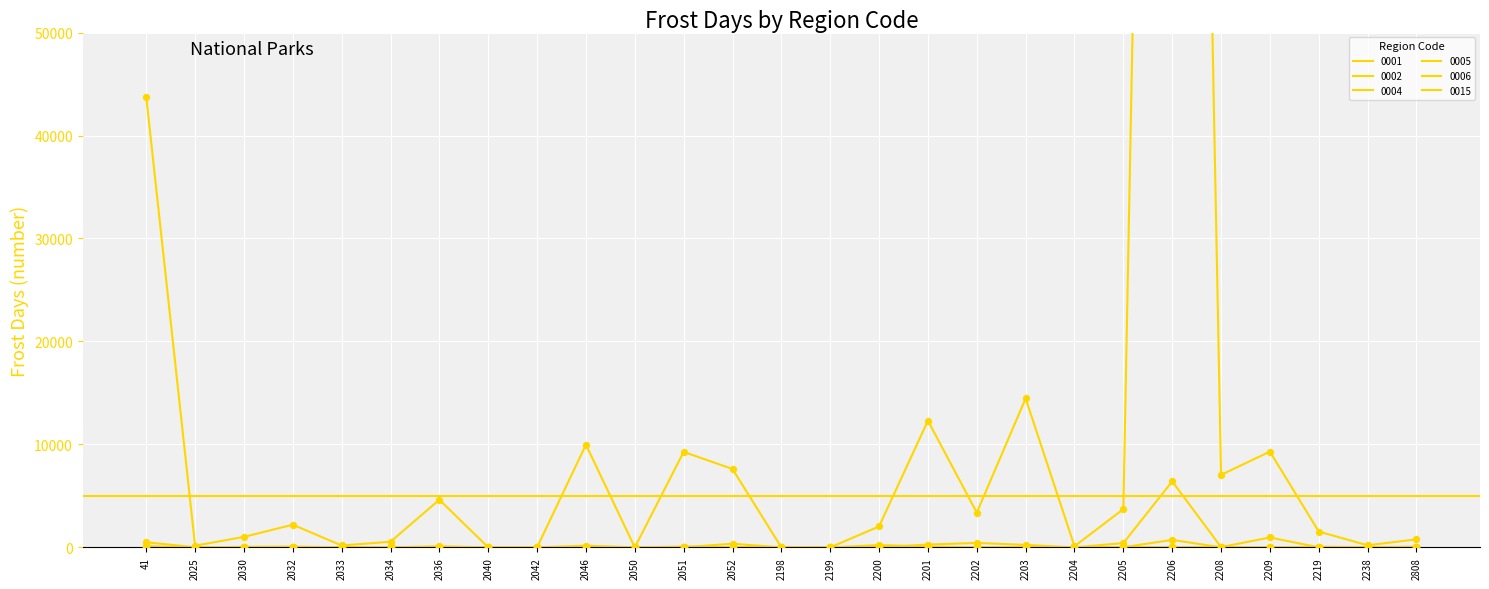

Which series reaches the minimum Y coordinate?

0001